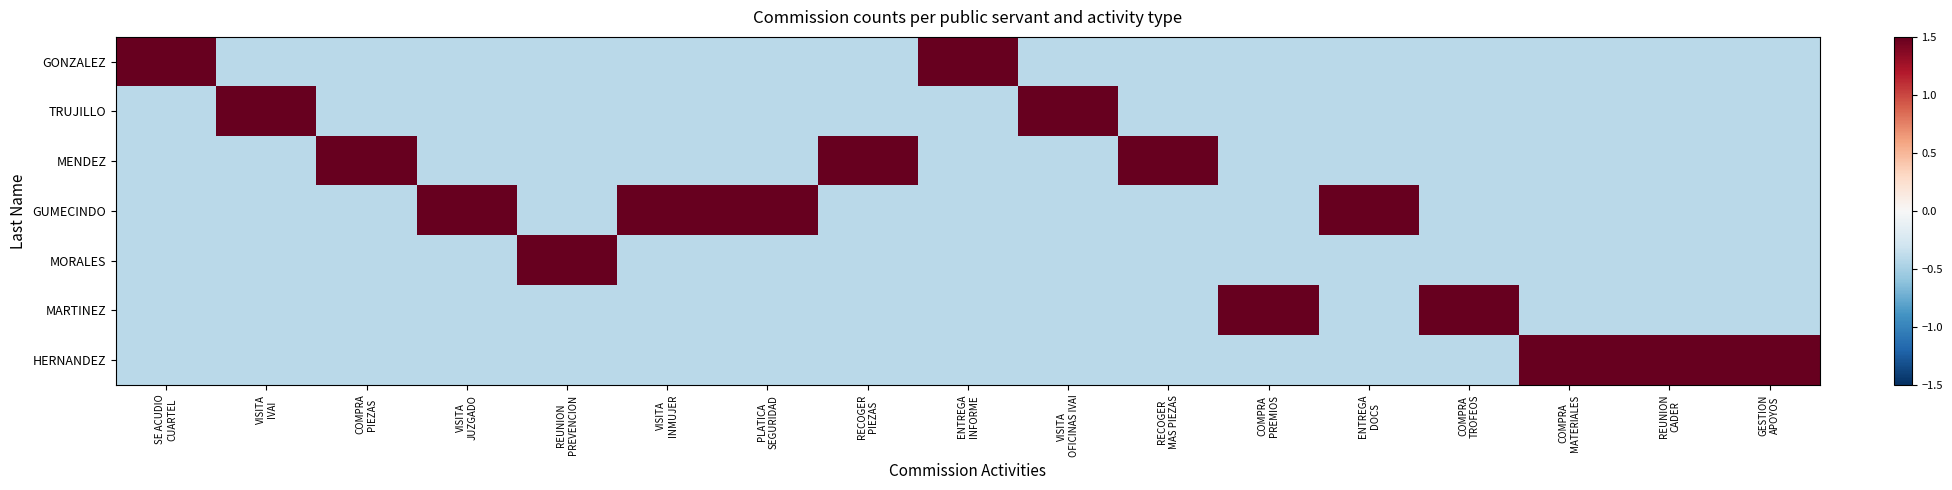

Which category has the lowest value across all series?

VISITA
IVAI